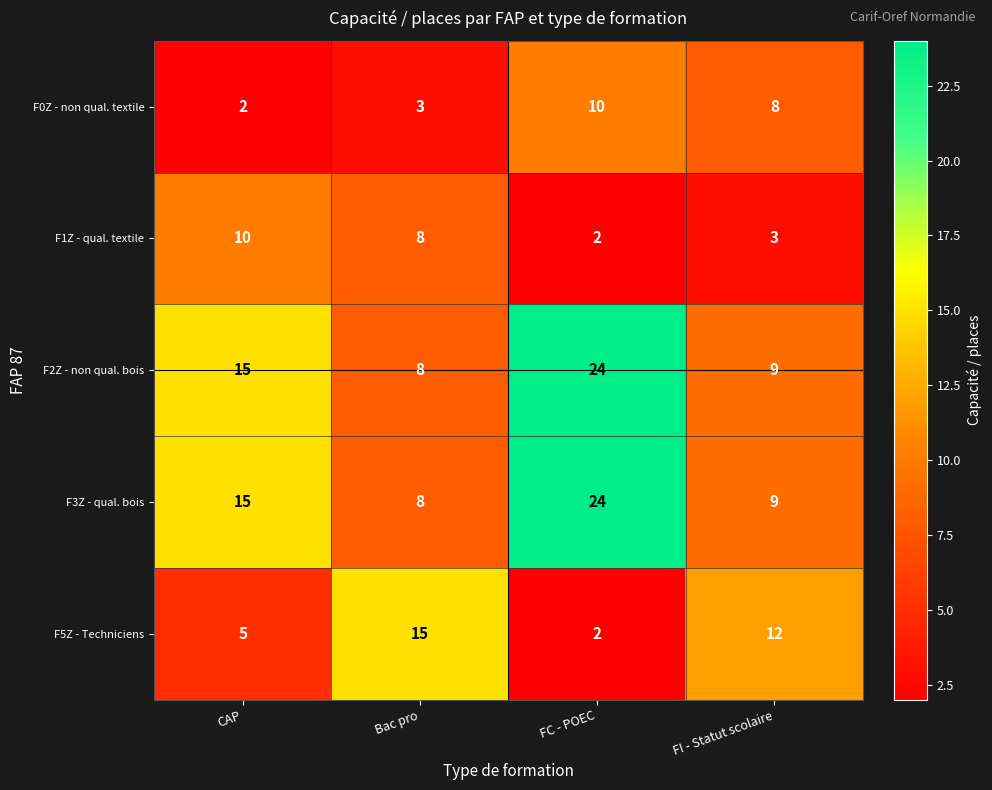

Between CAP and Bac pro, which series saw the biggest shift?

F5Z - Techniciens